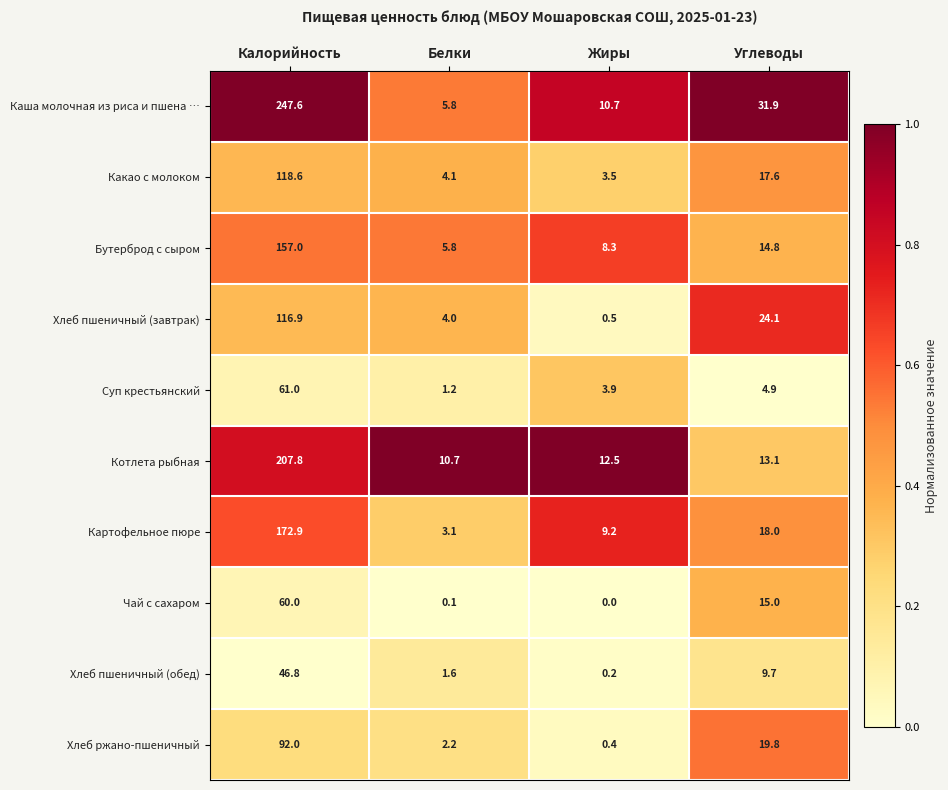

At Калорийность, list the series in order from largest to smallest.

Каша молочная из риса и пшена …, Котлета рыбная, Картофельное пюре, Бутерброд с сыром, Какао с молоком, Хлеб пшеничный (завтрак), Хлеб ржано-пшеничный, Суп крестьянский, Чай с сахаром, Хлеб пшеничный (обед)